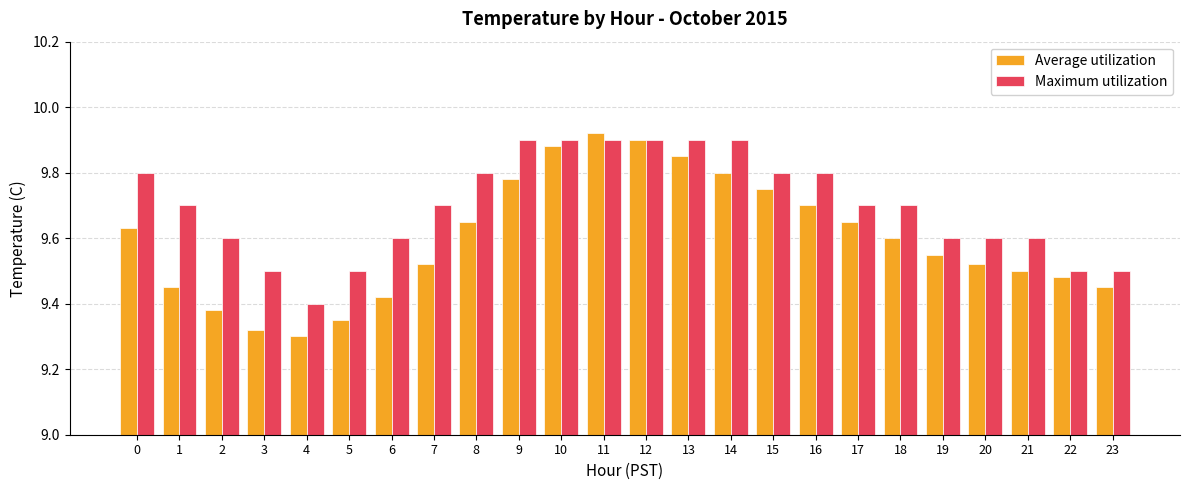

Are the bars grouped side by side (vs. stacked)?

Yes